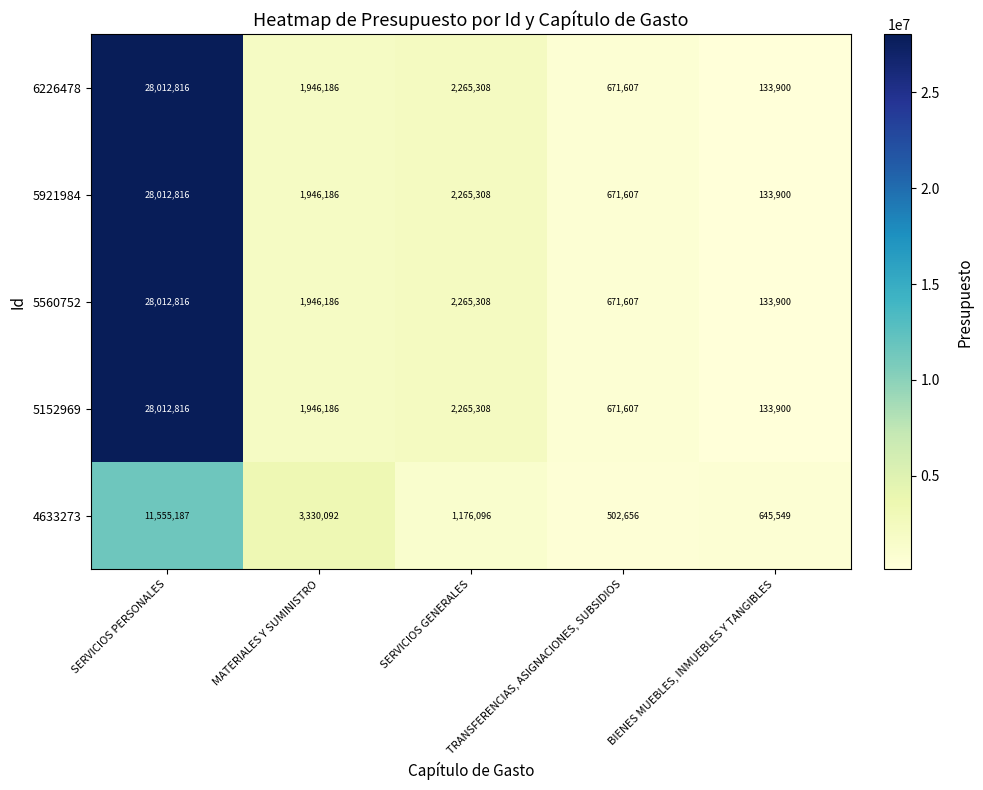

Read the 5152969 value at MATERIALES Y SUMINISTRO.

1946186